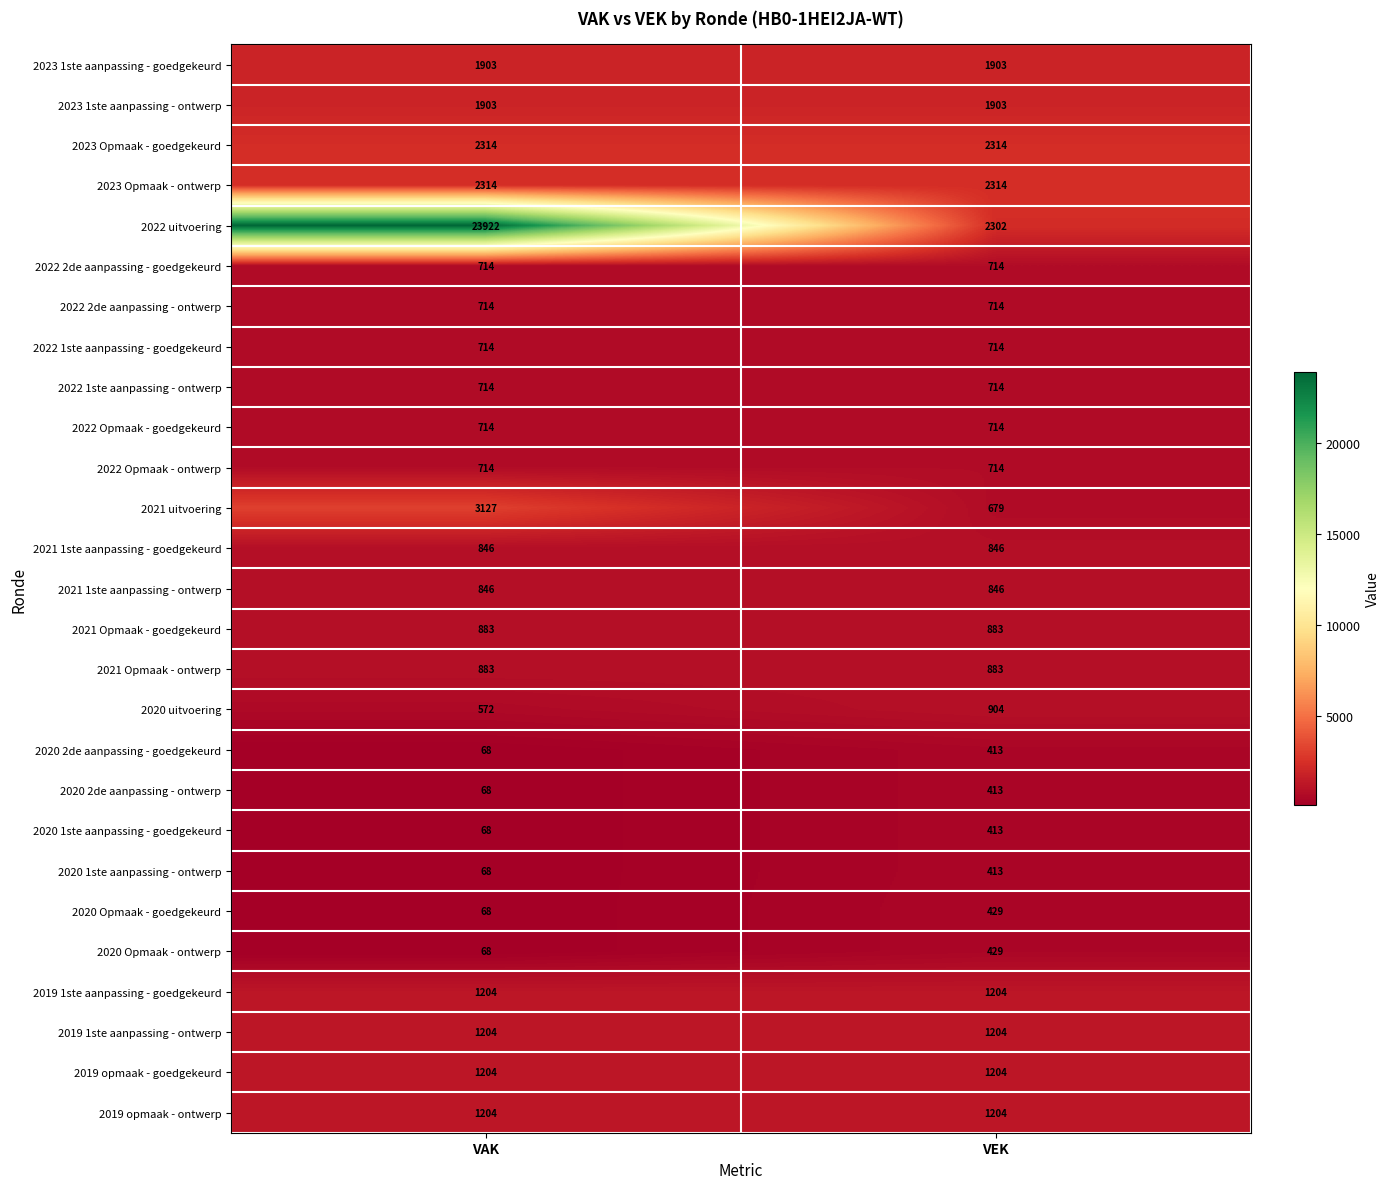

The value of 2022 1ste aanpassing - goedgekeurd at VEK is 714. True or false?

True